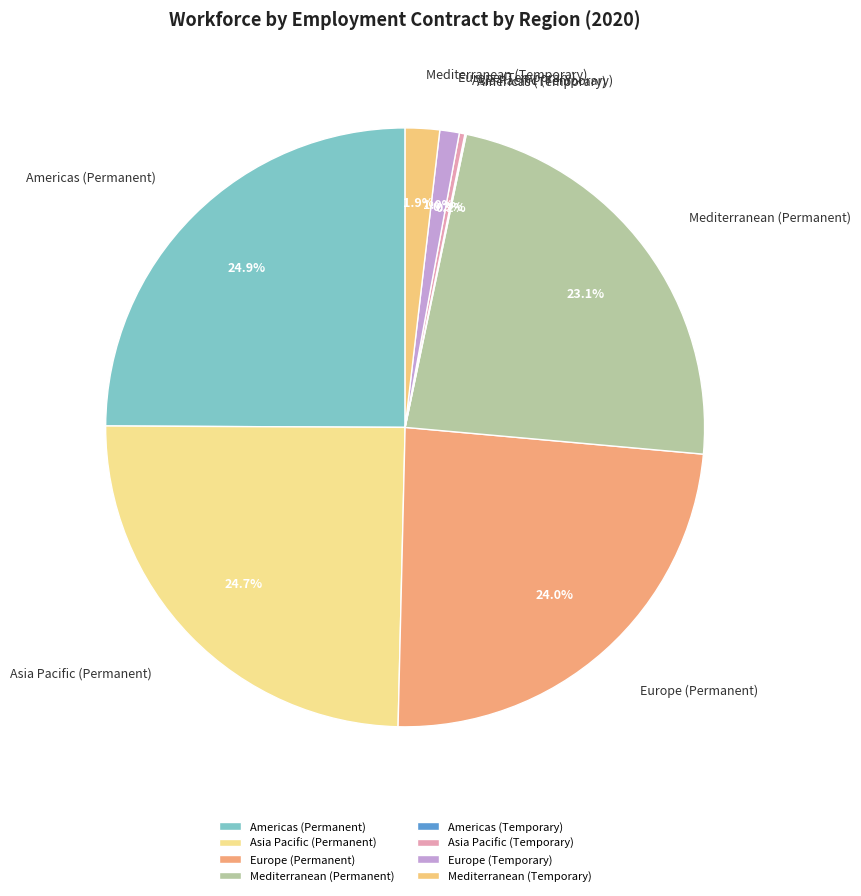

Approximately how many times larger is the value at Americas (Permanent) compared to Europe (Permanent)?

1.0